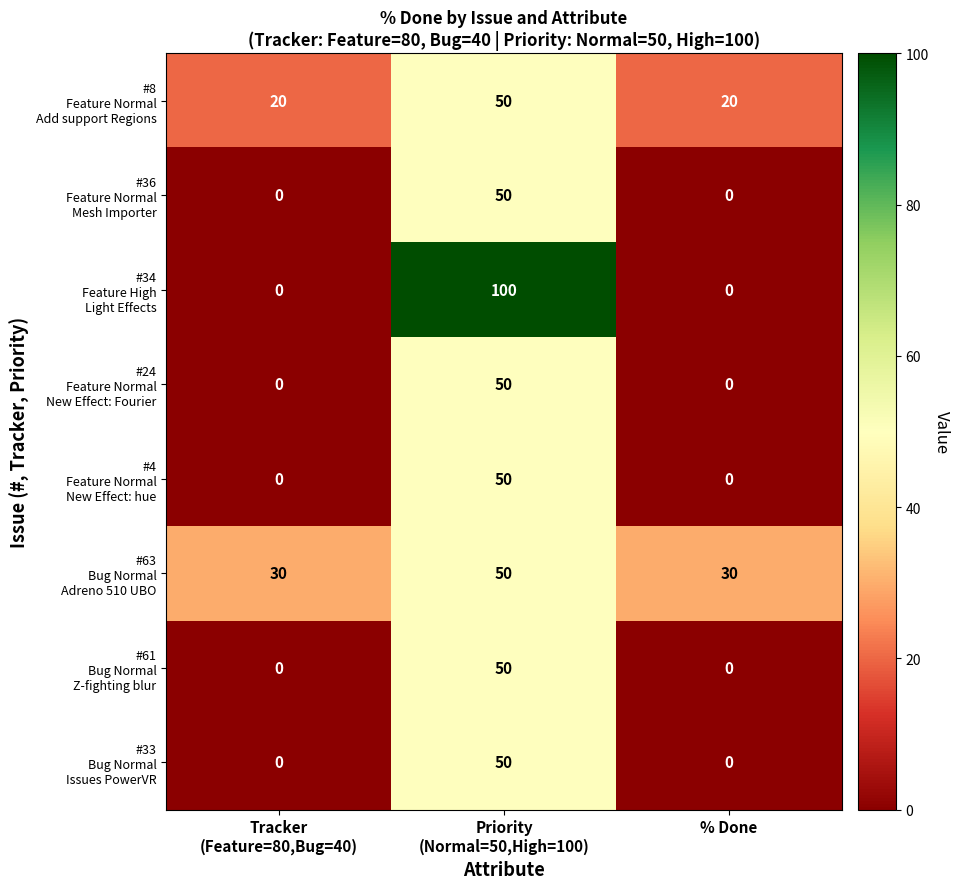

Count the number of data series in this chart.

8